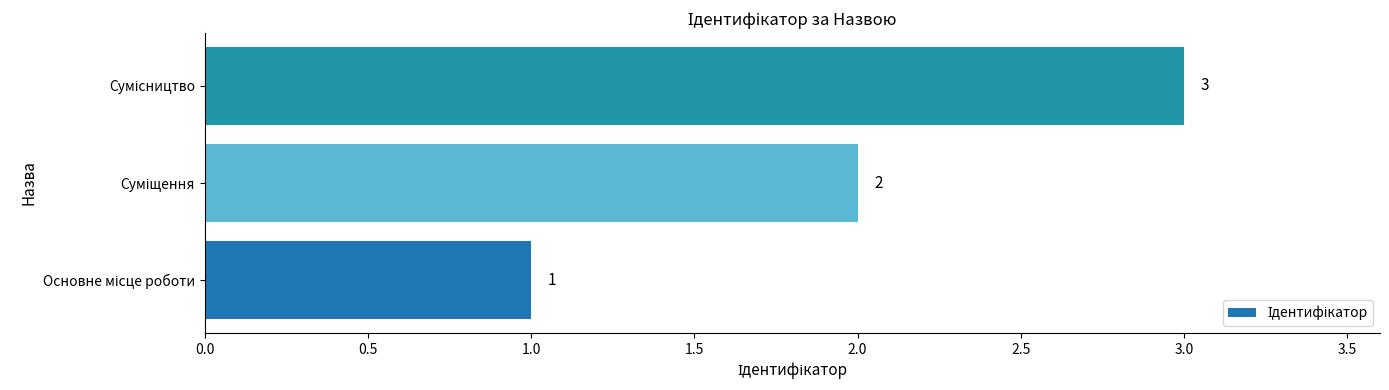

Count the values in the range 1 to 3.

3